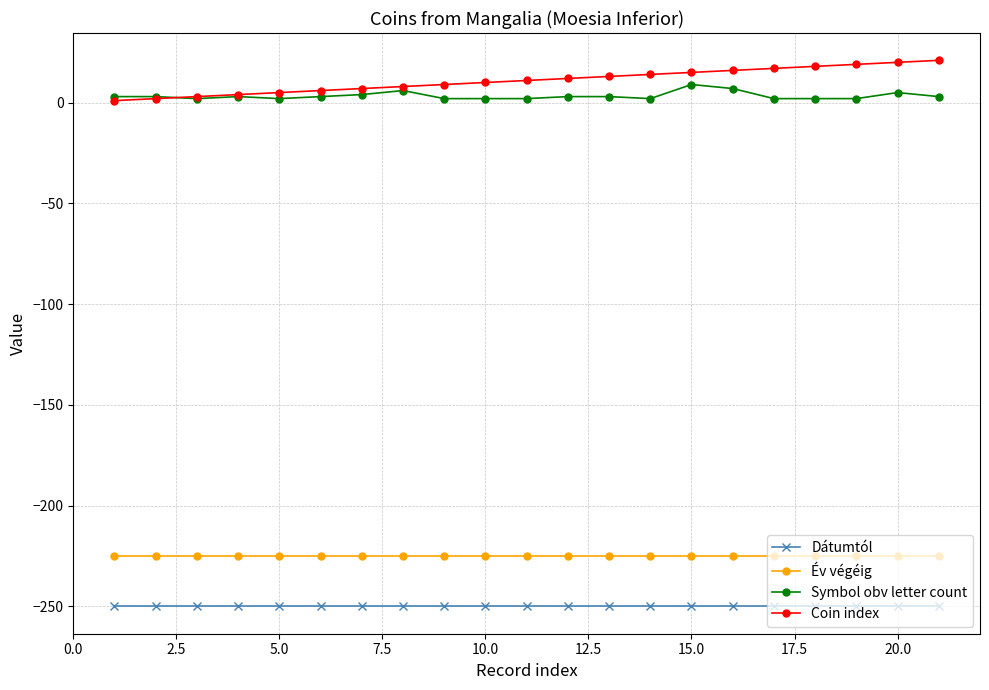

What is the average value of the Coin index series?

11